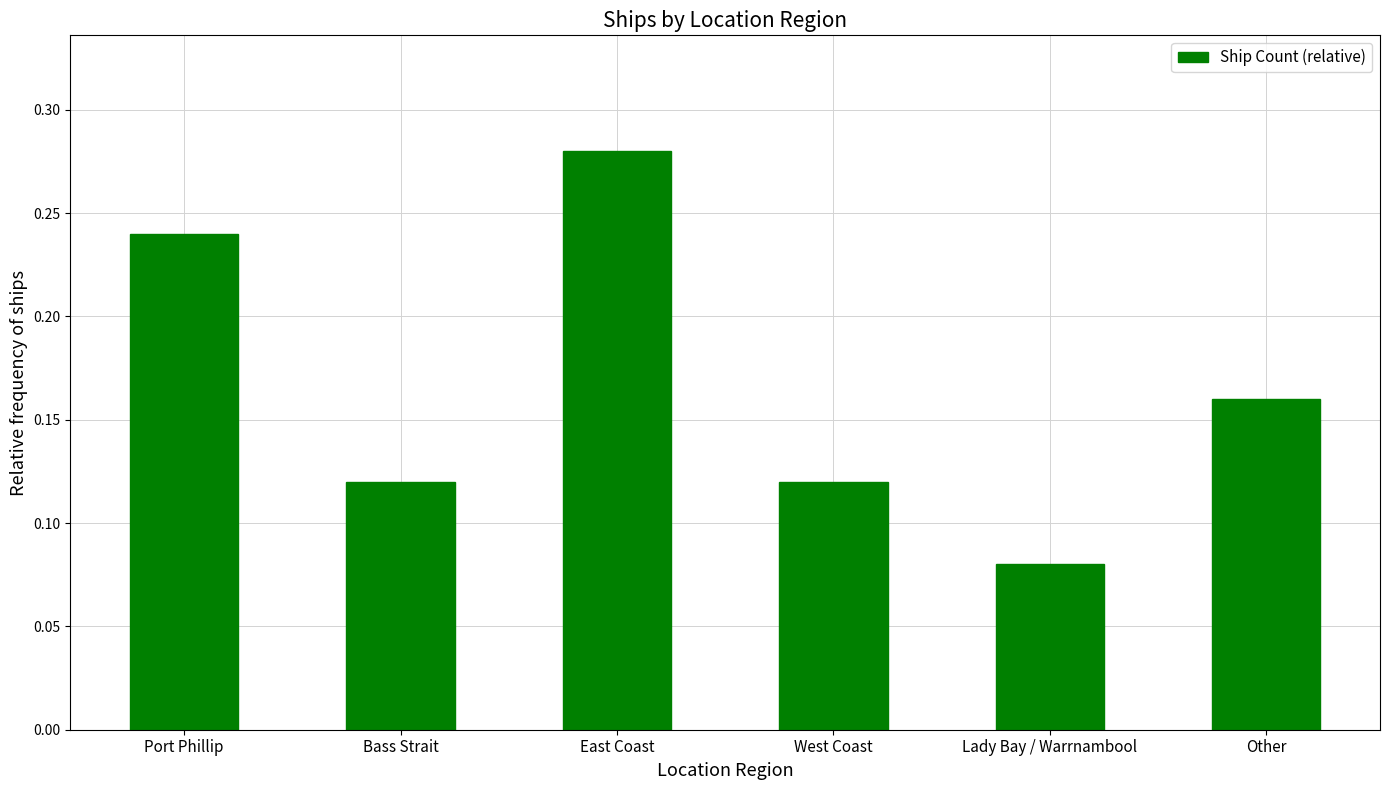

How many bars are there in total?

6